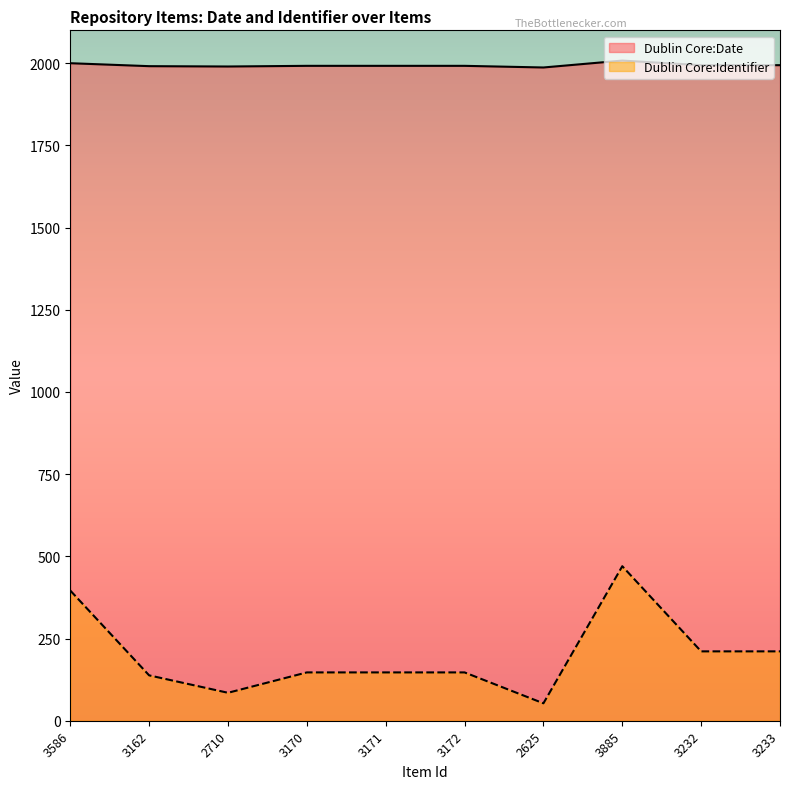

At 3586, list the series in order from largest to smallest.

Dublin Core:Date, Dublin Core:Identifier